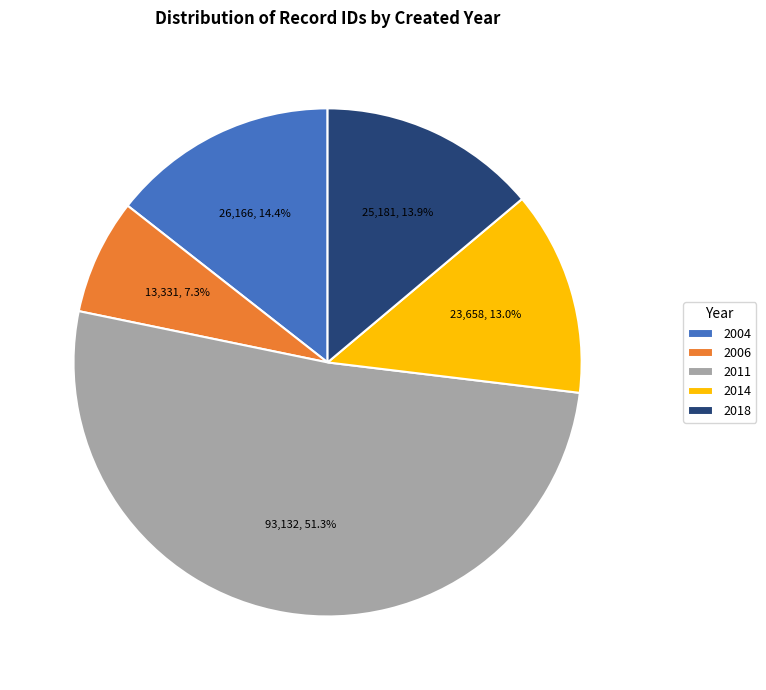

How many segments does this pie chart have?

5